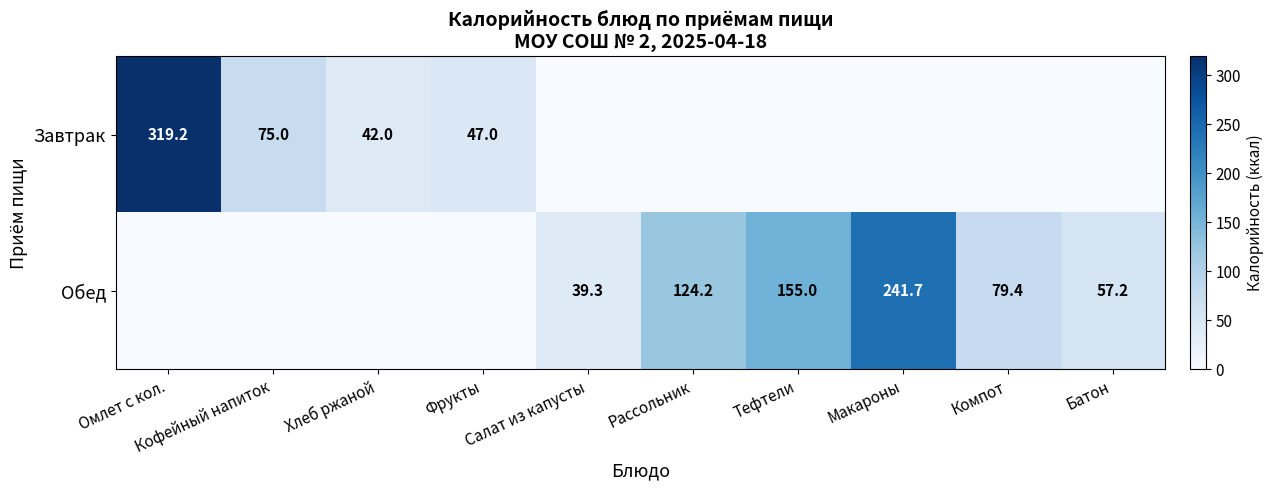

Which series has the largest range (max minus min)?

Завтрак